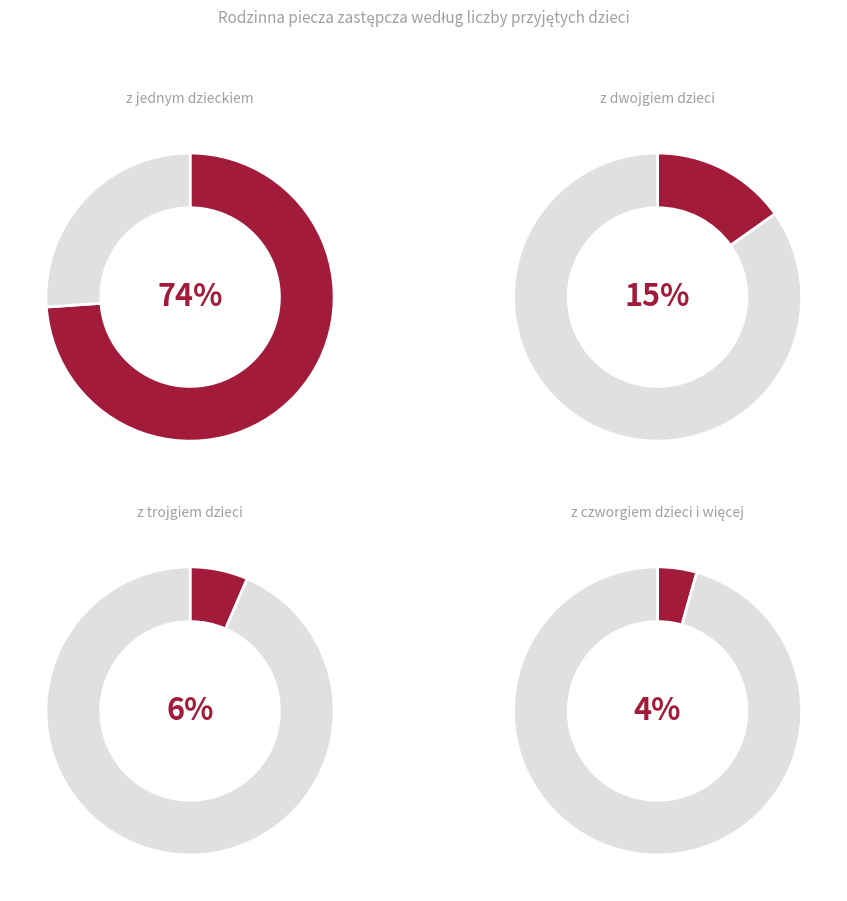

Which category has the smallest portion of the pie?

z czworgiem dzieci i więcej